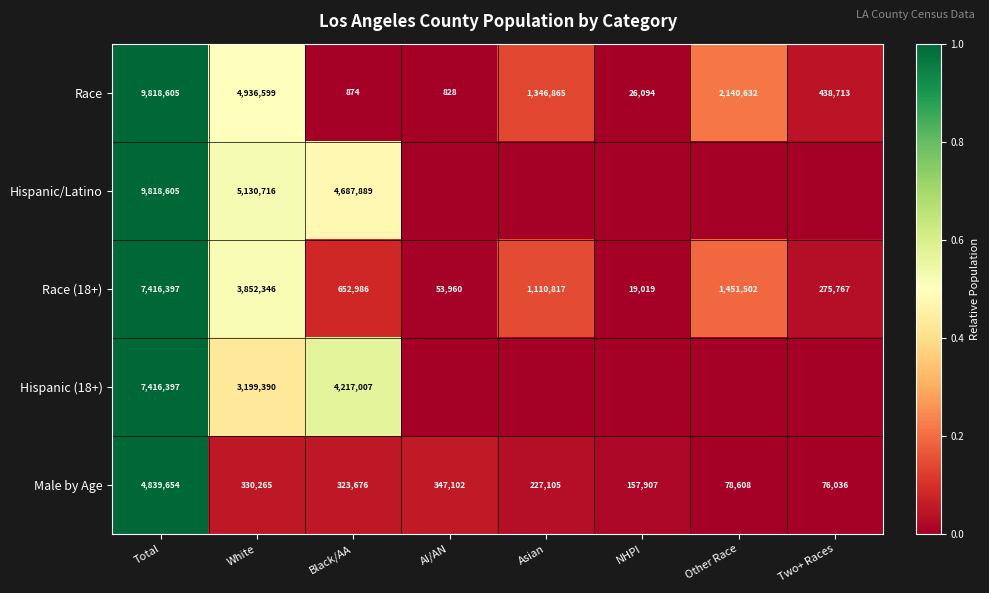

What is the greatest value displayed?

1.0